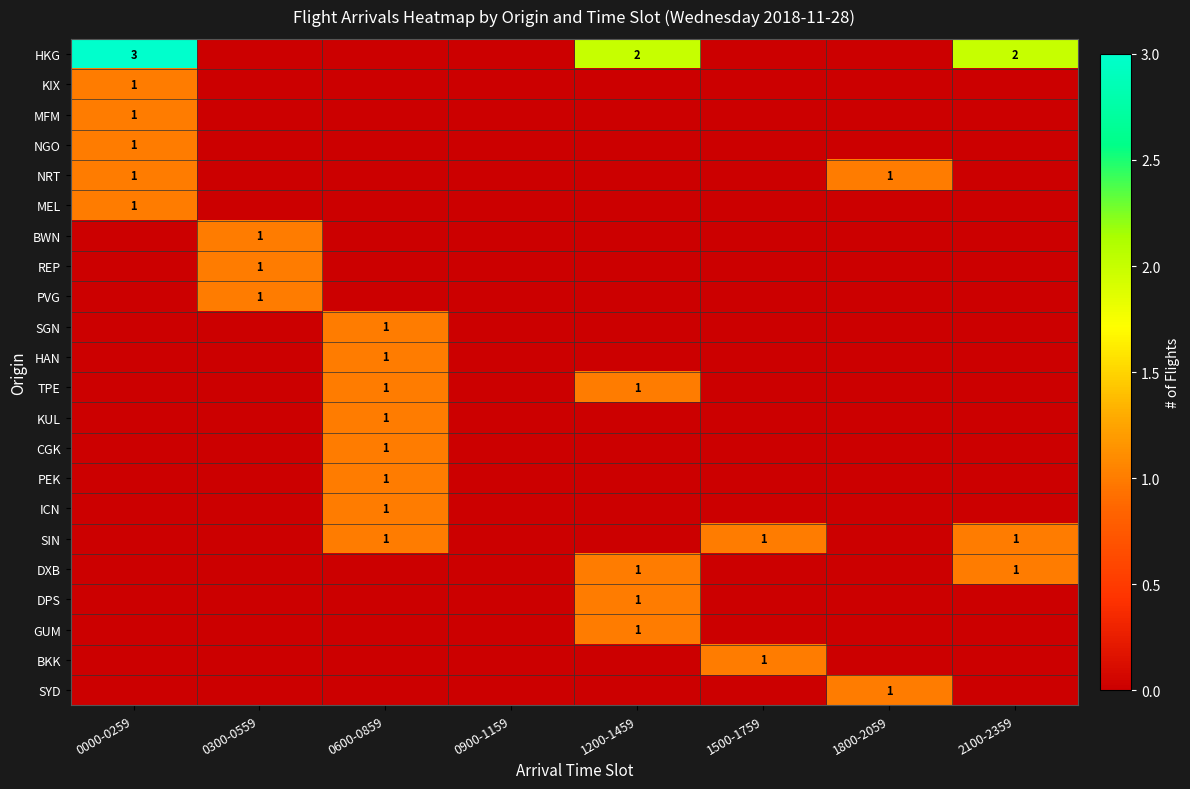

At how many categories does at least one series exceed 2?

1